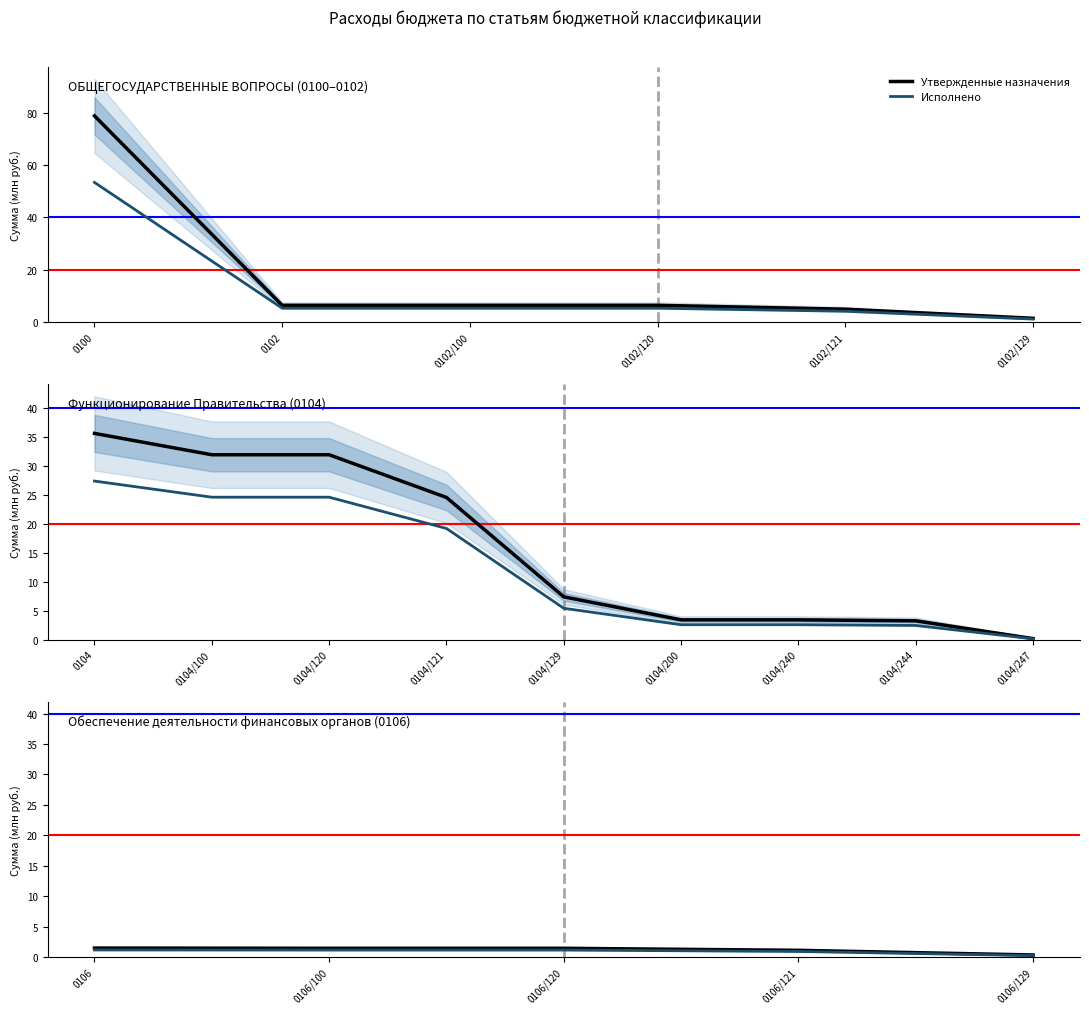

At how many categories does at least one series exceed 0?

5